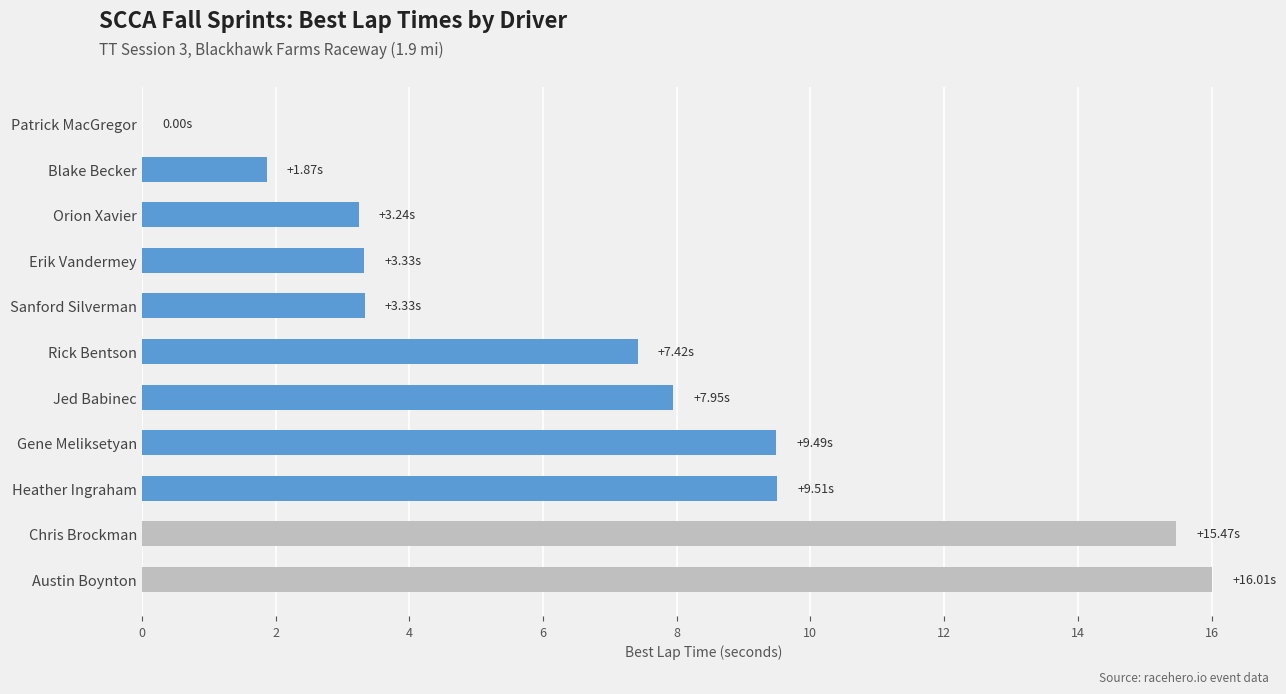

Approximately how many times larger is the value at Chris Brockman compared to Blake Becker?

8.3